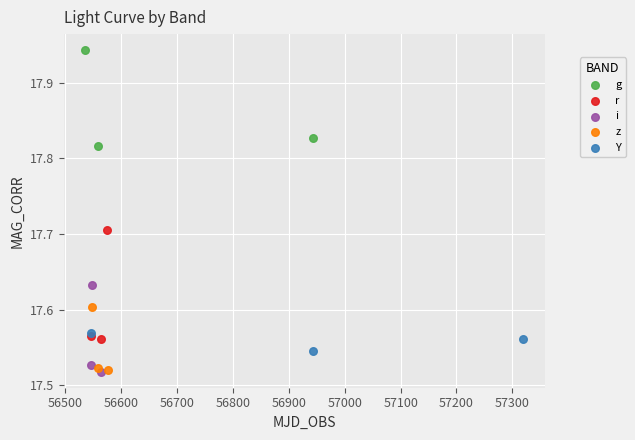

Which series reaches the maximum Y coordinate?

g